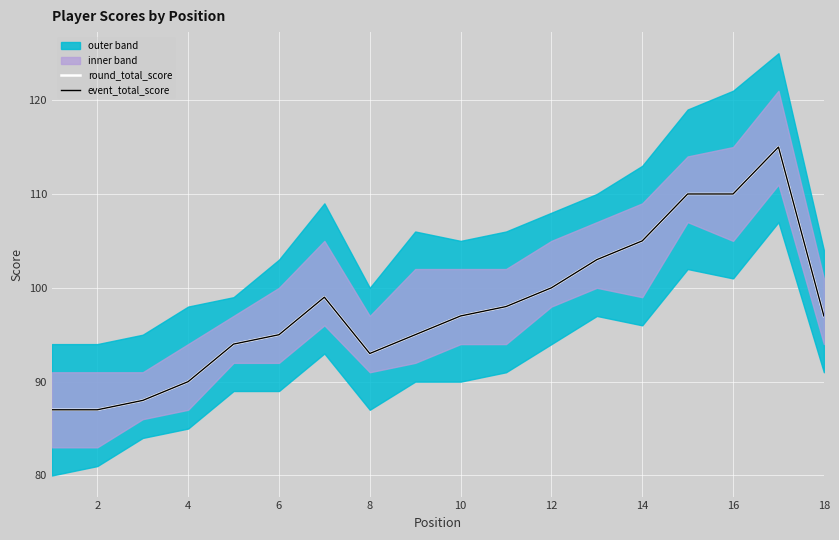

At 12, list the series in order from smallest to largest.

round_total_score, event_total_score